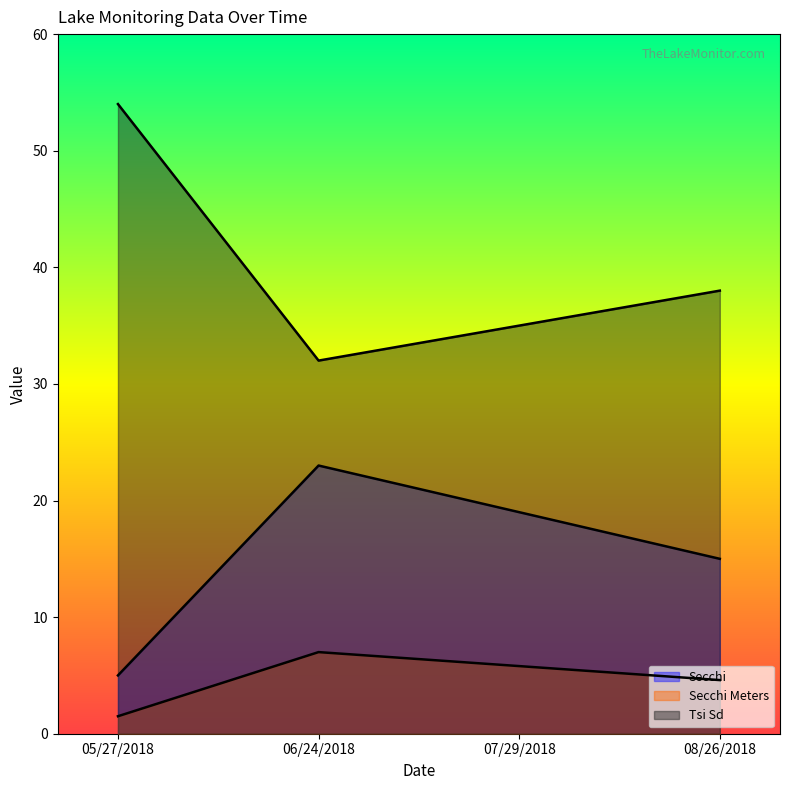

True or false: Secchi Meters and Tsi Sd cross at least once.

False